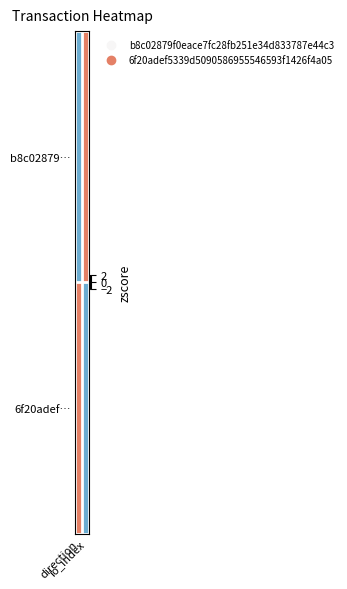

Reading right to left, transcribe all the data shown in this chart.

b8c02879…: io_index=1	direction=-1
6f20adef…: io_index=-1	direction=1